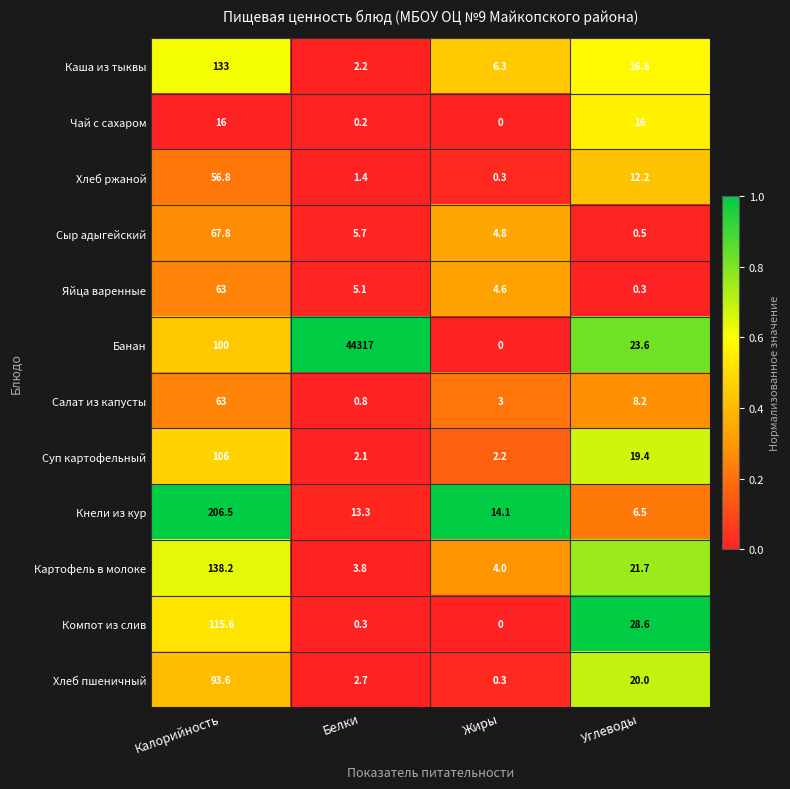

Rank the series at Углеводы from highest to lowest value.

Компот из слив, Банан, Картофель в молоке, Хлеб пшеничный, Суп картофельный, Каша из тыквы, Чай с сахаром, Хлеб ржаной, Салат из капусты, Кнели из кур, Сыр адыгейский, Яйца варенные